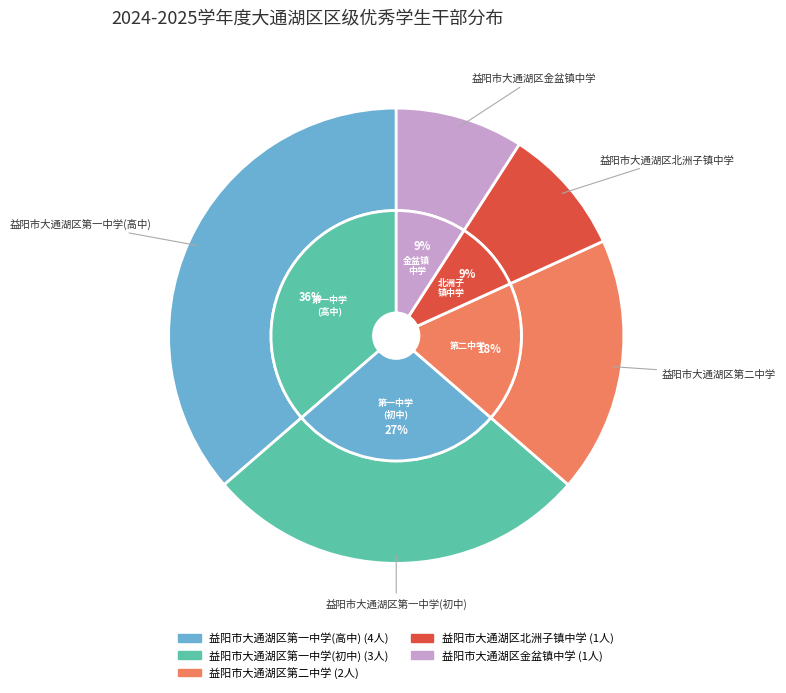

Rank the categories by value from lowest to highest.

益阳市大通湖区北洲子镇中学, 益阳市大通湖区金盆镇中学, 益阳市大通湖区第二中学, 益阳市大通湖区第一中学(初中), 益阳市大通湖区第一中学(高中)